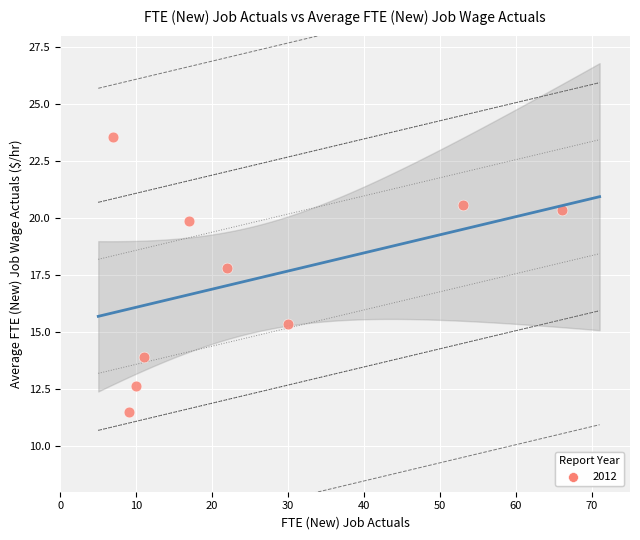

What is the range of Y values (max minus min)?

12.0